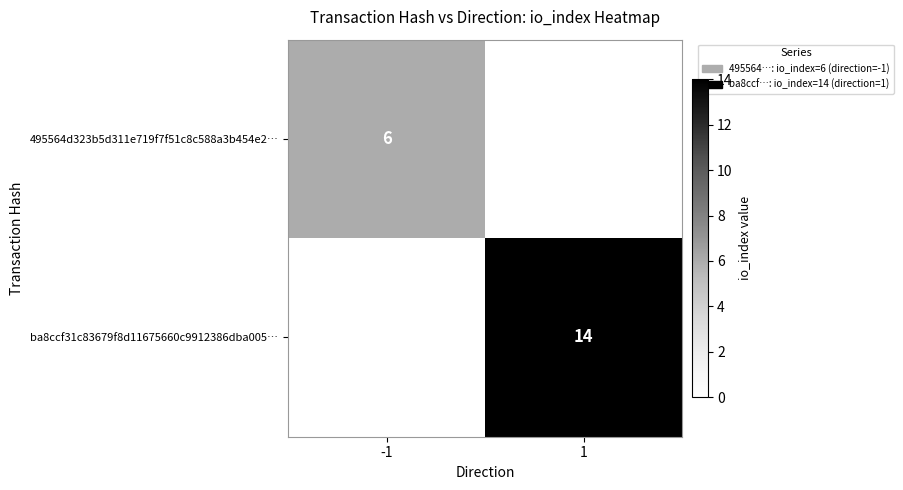

The value of ba8ccf31c83679f8d11675660c9912386dba005… at 1 is 14. True or false?

True